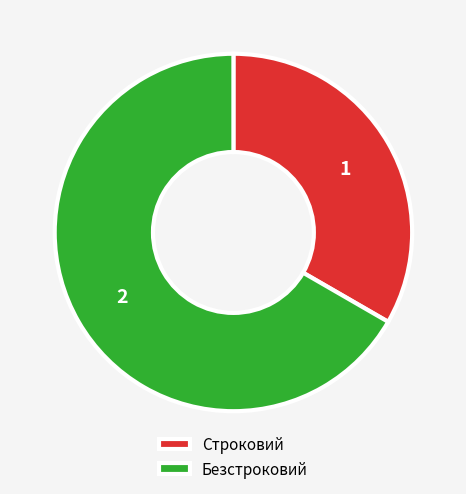

Which has a higher value, Строковий or Безстроковий?

Безстроковий